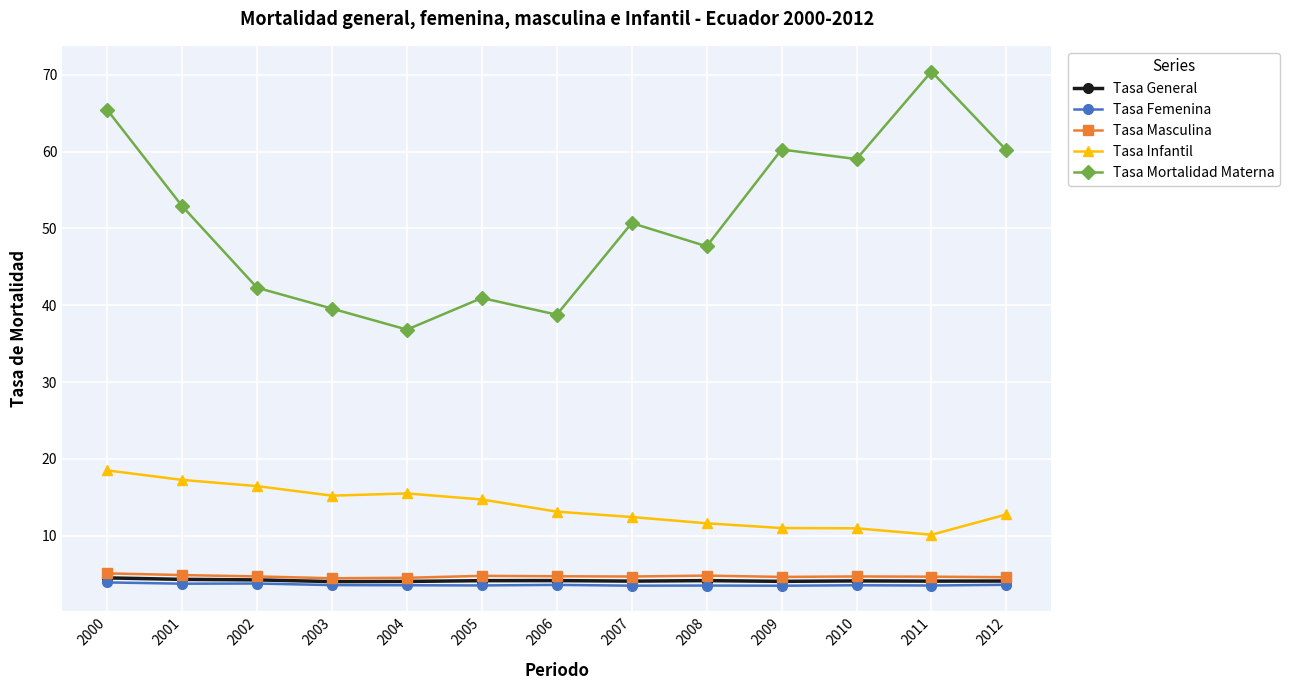

The value of Tasa General at 2006 is 6.5. True or false?

False